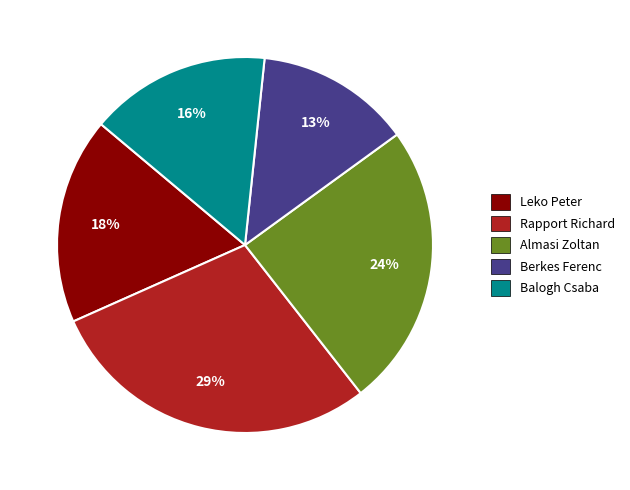

True or false: Almasi Zoltan accounts for 13% of the total.

False